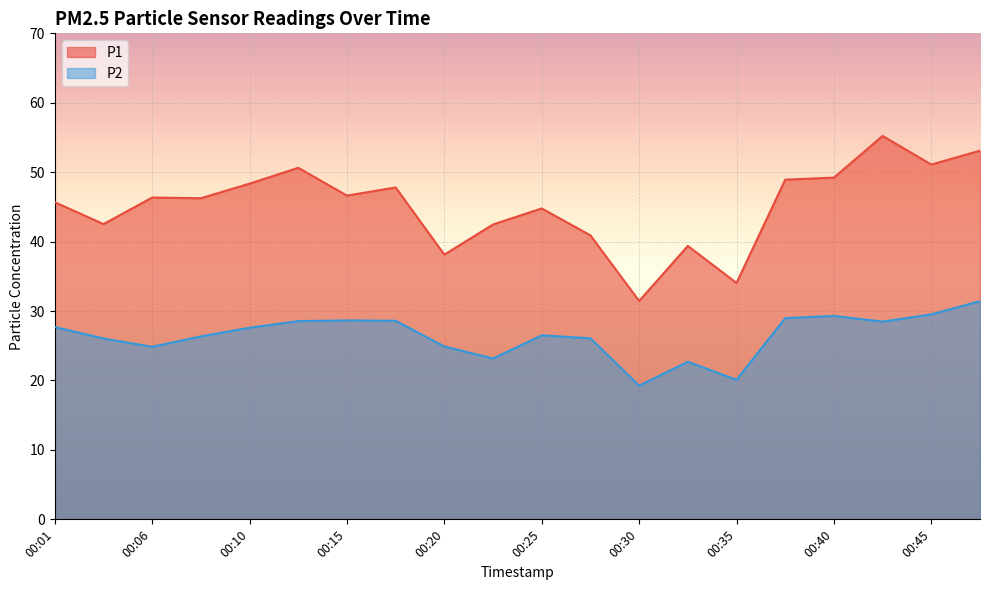

In P1, how many points are higher than both neighbors (excluding endpoints)?

6